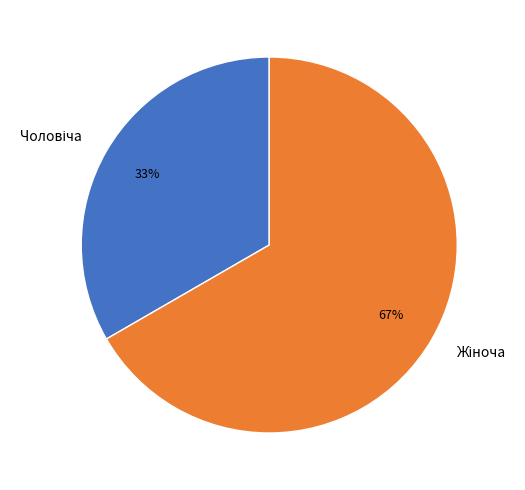

What portion of the pie excludes Жіноча?

33.3%